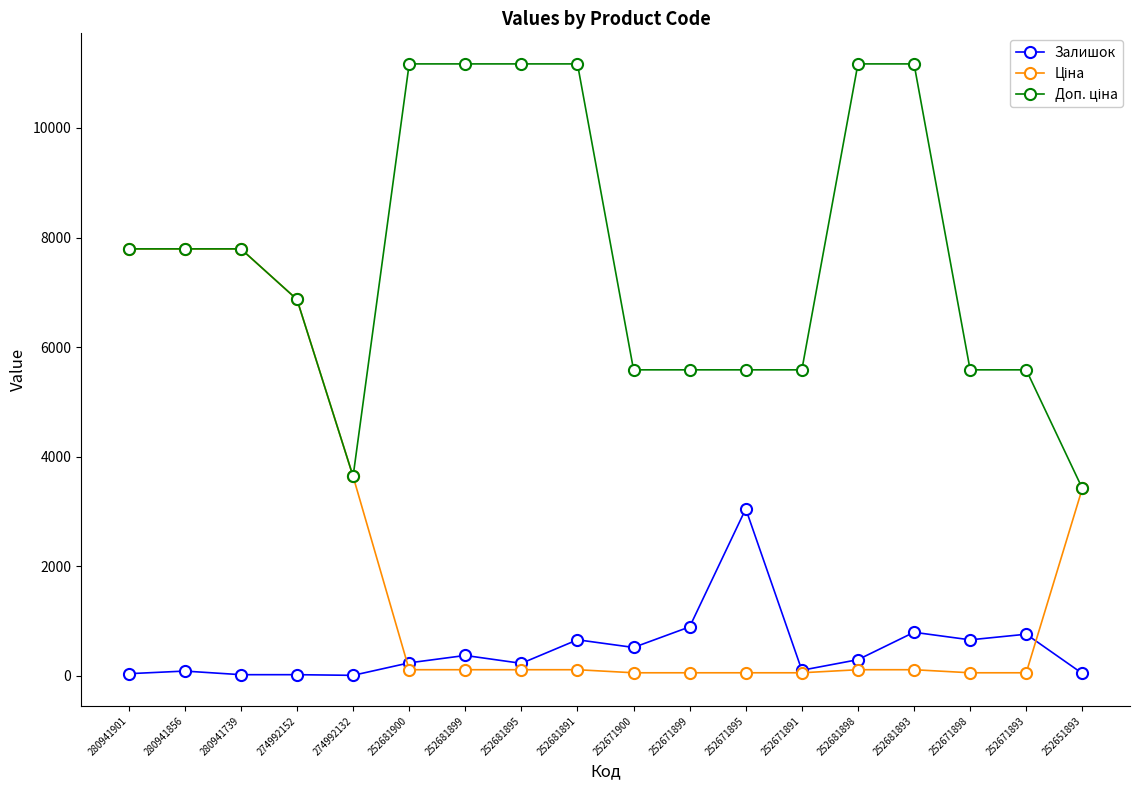

How many distinct data groups are displayed?

3